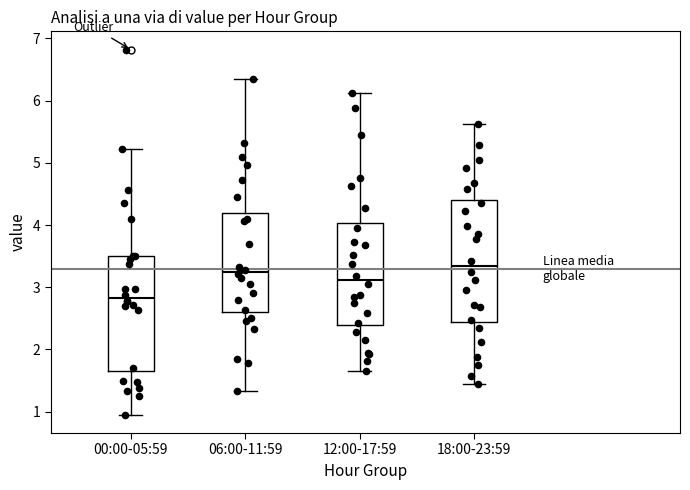

Reading left to right, transcribe this box plot: for each box, give where its median line is, the range the box spans, and where its two whiskers end, as read against the y-axis. The values are not printed on the chart, so give them approximately, as read against the axis.

00:00-05:59: median 2.8, box 1.7 to 3.5, whiskers 1.0 to 5.2
06:00-11:59: median 3.3, box 2.6 to 4.2, whiskers 1.3 to 6.4
12:00-17:59: median 3.1, box 2.4 to 4.0, whiskers 1.7 to 6.1
18:00-23:59: median 3.3, box 2.4 to 4.4, whiskers 1.5 to 5.6